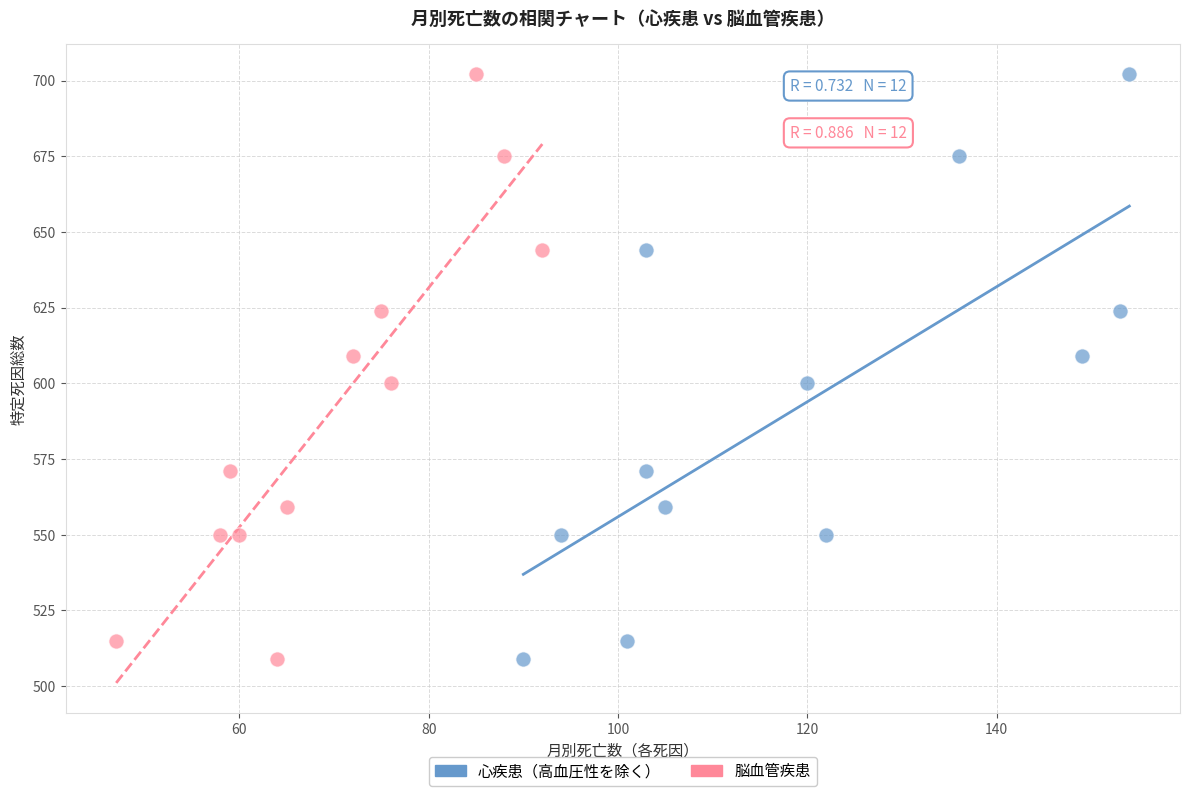

What are all the series names shown in the legend?

心疾患（高血圧性を除く）, 脳血管疾患